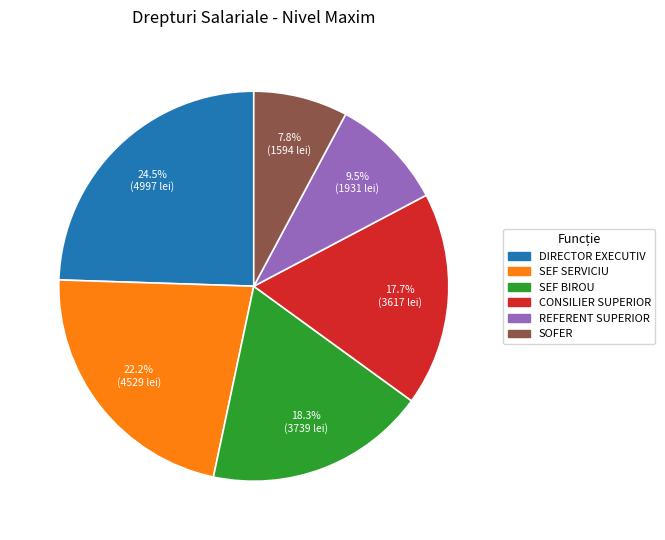

To the nearest percent, what is the combined percentage of SEF BIROU and SOFER?

26%